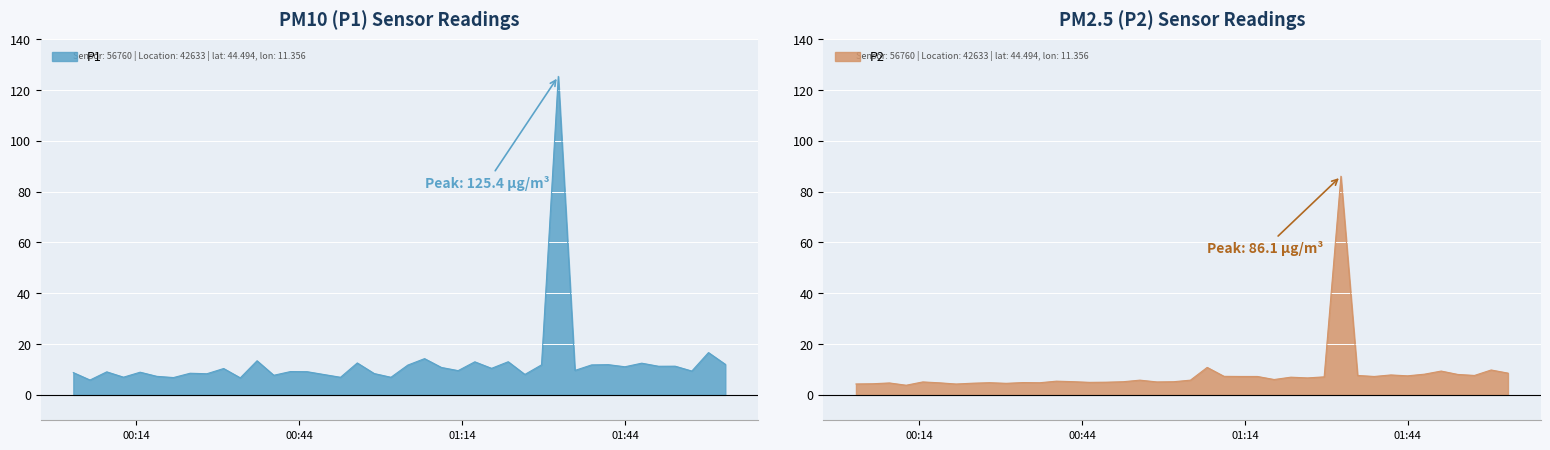

List the series in order of their overall mean, lowest first.

P2, P1